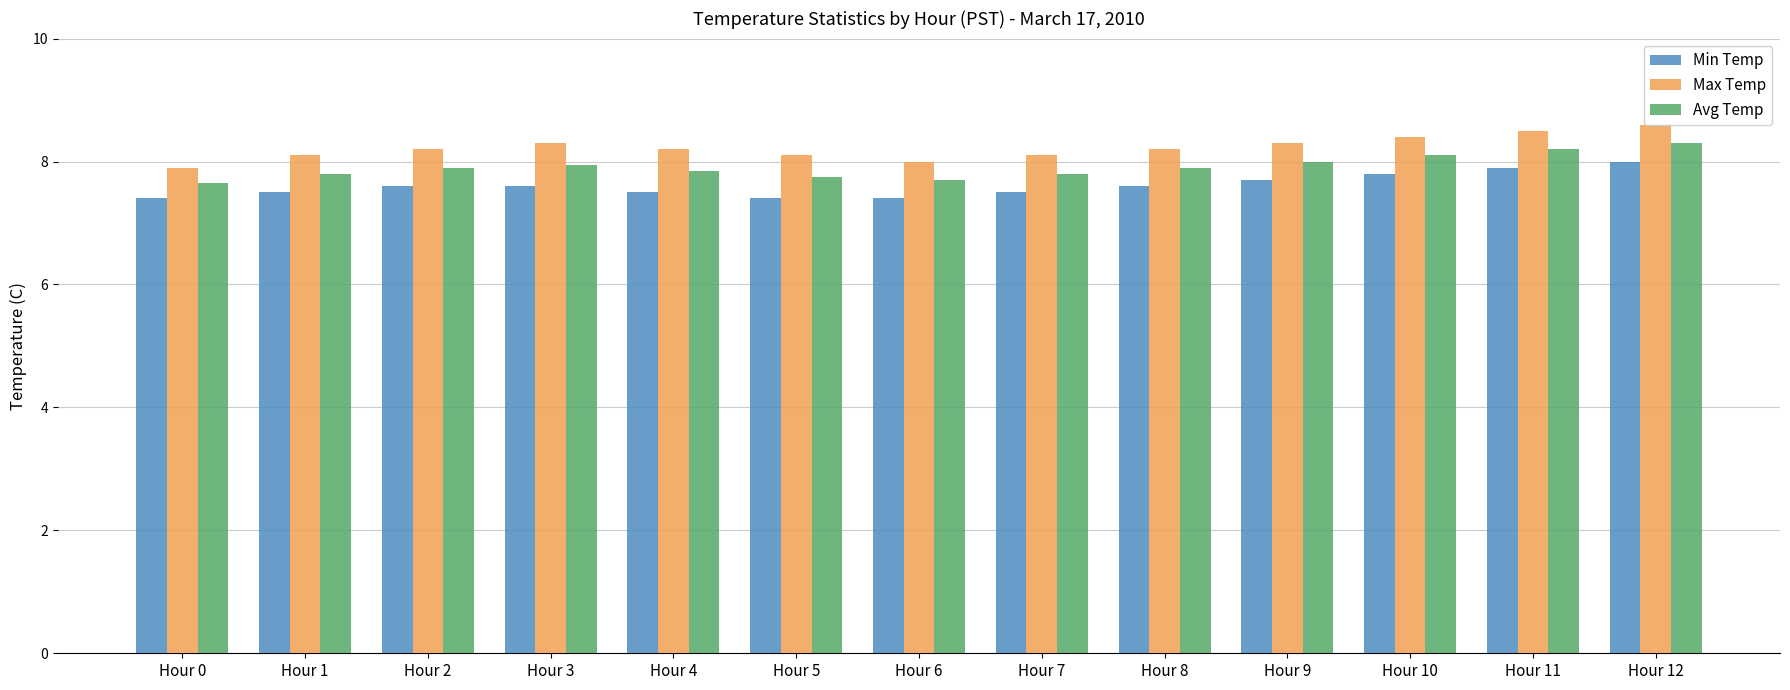

Rank the series at Hour 12 from highest to lowest value.

Max Temp, Avg Temp, Min Temp